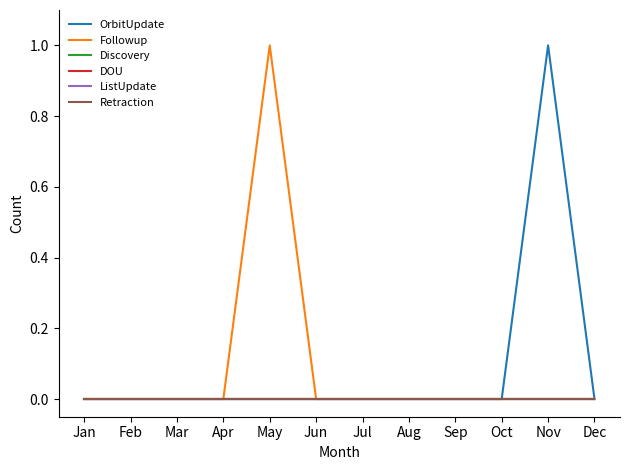

Is it true that DOU equals 0 at Apr?

True